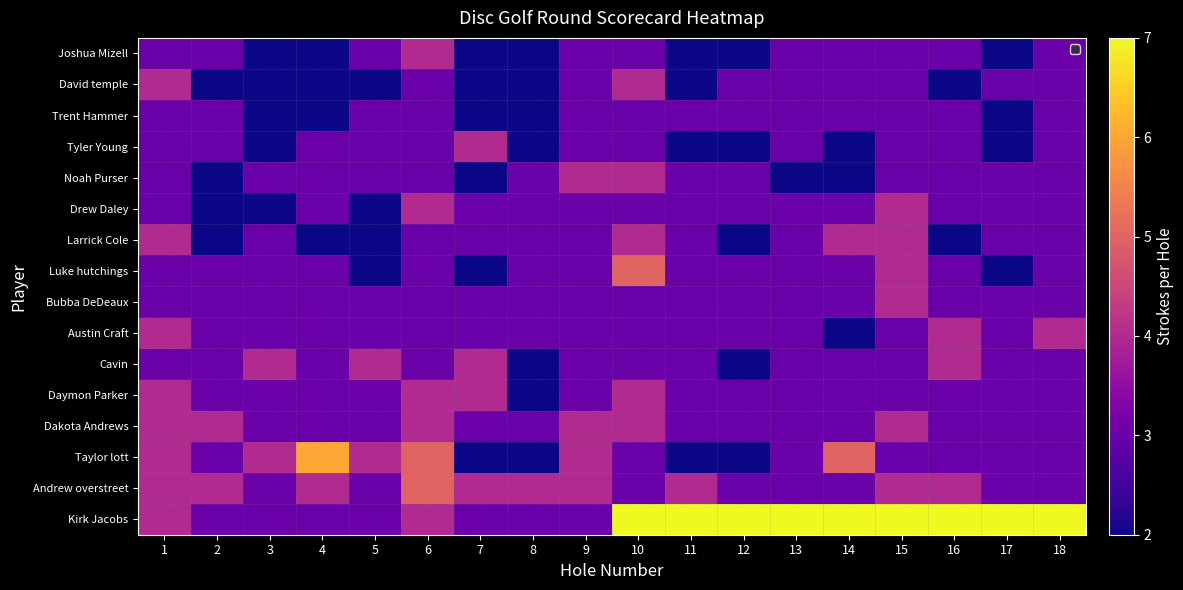

Reading right to left, list all the values displayed in this chart.

Joshua Mizell: 18=3	17=2	16=3	15=3	14=3	13=3	12=2	11=2	10=3	9=3	8=2	7=2	6=4	5=3	4=2	3=2	2=3	1=3
David temple: 18=3	17=3	16=2	15=3	14=3	13=3	12=3	11=2	10=4	9=3	8=2	7=2	6=3	5=2	4=2	3=2	2=2	1=4
Trent Hammer: 18=3	17=2	16=3	15=3	14=3	13=3	12=3	11=3	10=3	9=3	8=2	7=2	6=3	5=3	4=2	3=2	2=3	1=3
Tyler Young: 18=3	17=2	16=3	15=3	14=2	13=3	12=2	11=2	10=3	9=3	8=2	7=4	6=3	5=3	4=3	3=2	2=3	1=3
Noah Purser: 18=3	17=3	16=3	15=3	14=2	13=2	12=3	11=3	10=4	9=4	8=3	7=2	6=3	5=3	4=3	3=3	2=2	1=3
Drew Daley: 18=3	17=3	16=3	15=4	14=3	13=3	12=3	11=3	10=3	9=3	8=3	7=3	6=4	5=2	4=3	3=2	2=2	1=3
Larrick Cole: 18=3	17=3	16=2	15=4	14=4	13=3	12=2	11=3	10=4	9=3	8=3	7=3	6=3	5=2	4=2	3=3	2=2	1=4
Luke hutchings: 18=3	17=2	16=3	15=4	14=3	13=3	12=3	11=3	10=5	9=3	8=3	7=2	6=3	5=2	4=3	3=3	2=3	1=3
Bubba DeDeaux: 18=3	17=3	16=3	15=4	14=3	13=3	12=3	11=3	10=3	9=3	8=3	7=3	6=3	5=3	4=3	3=3	2=3	1=3
Austin Craft: 18=4	17=3	16=4	15=3	14=2	13=3	12=3	11=3	10=3	9=3	8=3	7=3	6=3	5=3	4=3	3=3	2=3	1=4
Cavin: 18=3	17=3	16=4	15=3	14=3	13=3	12=2	11=3	10=3	9=3	8=2	7=4	6=3	5=4	4=3	3=4	2=3	1=3
Daymon Parker: 18=3	17=3	16=3	15=3	14=3	13=3	12=3	11=3	10=4	9=3	8=2	7=4	6=4	5=3	4=3	3=3	2=3	1=4
Dakota Andrews: 18=3	17=3	16=3	15=4	14=3	13=3	12=3	11=3	10=4	9=4	8=3	7=3	6=4	5=3	4=3	3=3	2=4	1=4
Taylor lott: 18=3	17=3	16=3	15=3	14=5	13=3	12=2	11=2	10=3	9=4	8=2	7=2	6=5	5=4	4=6	3=4	2=3	1=4
Andrew overstreet: 18=3	17=3	16=4	15=4	14=3	13=3	12=3	11=4	10=3	9=4	8=4	7=4	6=5	5=3	4=4	3=3	2=4	1=4
Kirk Jacobs: 18=7	17=7	16=7	15=7	14=7	13=7	12=7	11=7	10=7	9=3	8=3	7=3	6=4	5=3	4=3	3=3	2=3	1=4